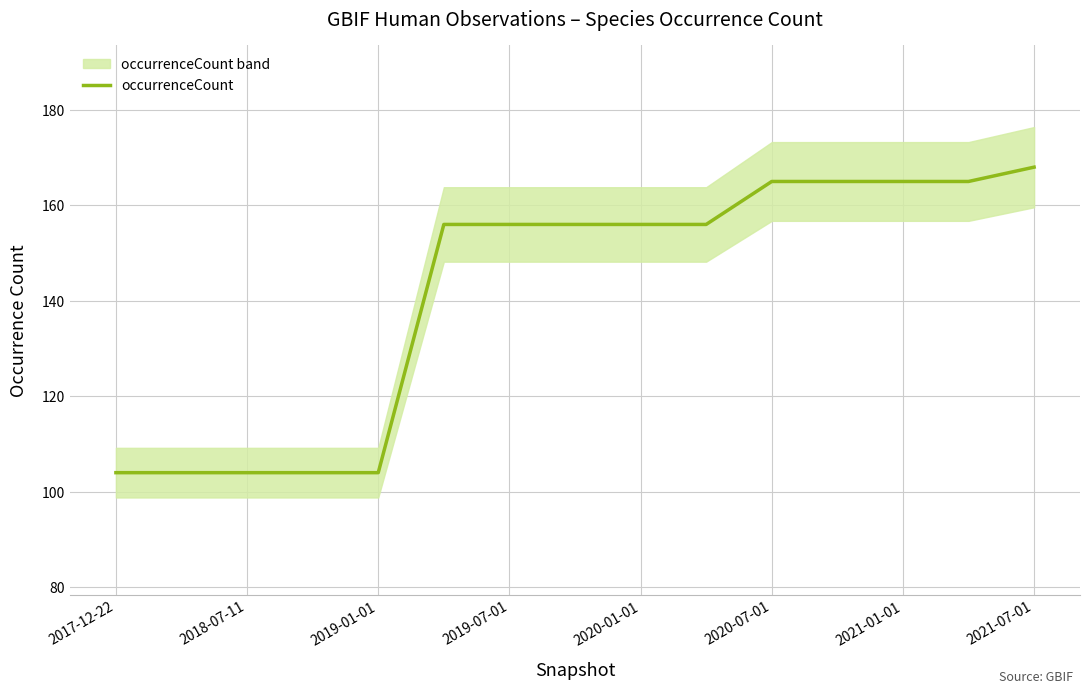

True or false: there are more than 2 points higher than both neighbors.

False